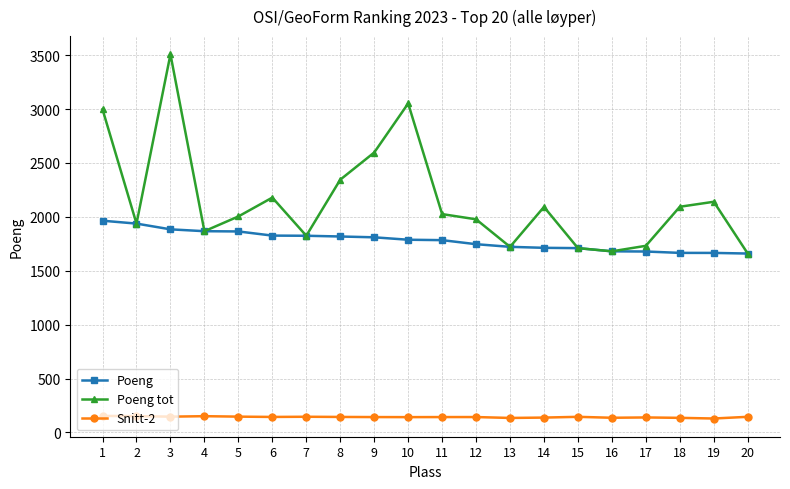

What is the lowest value of the Poeng tot series?

1659.4